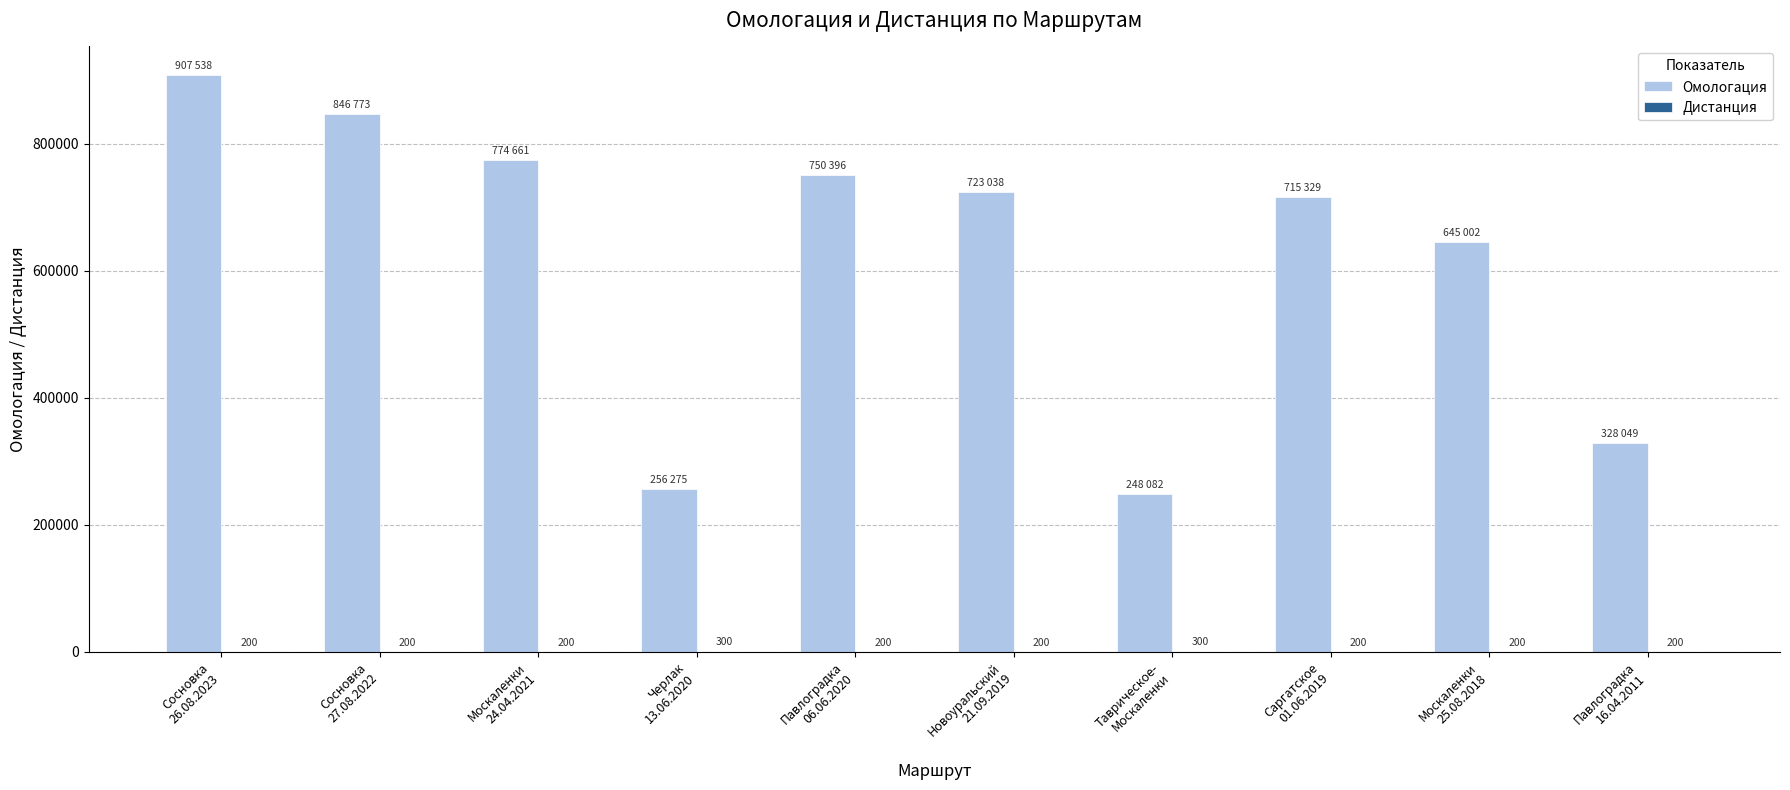

What is the sum of all Омологация values?

6195143